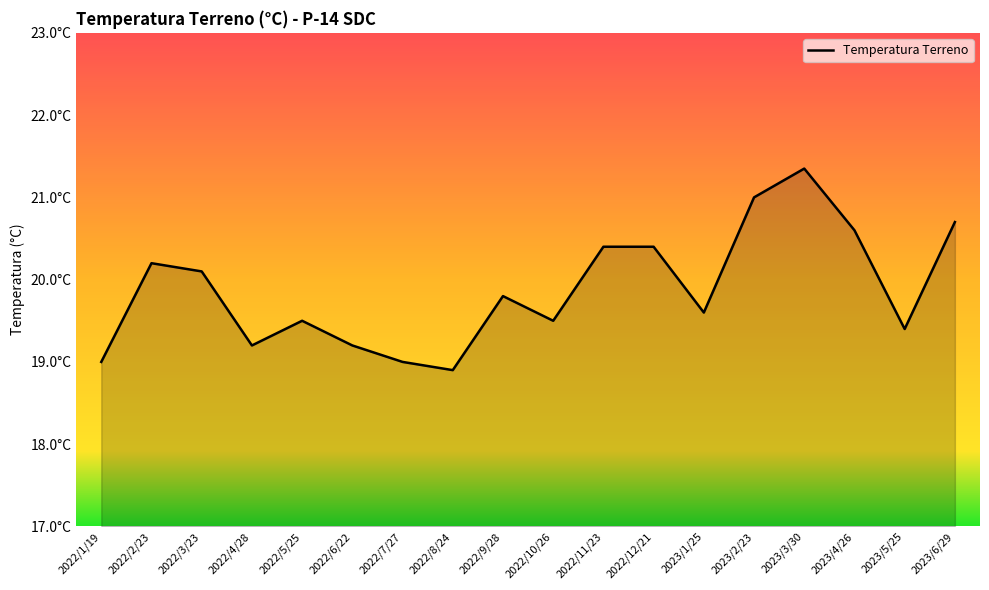

What is the difference between the values at 2023/1/25 and 2023/3/30?

1.8